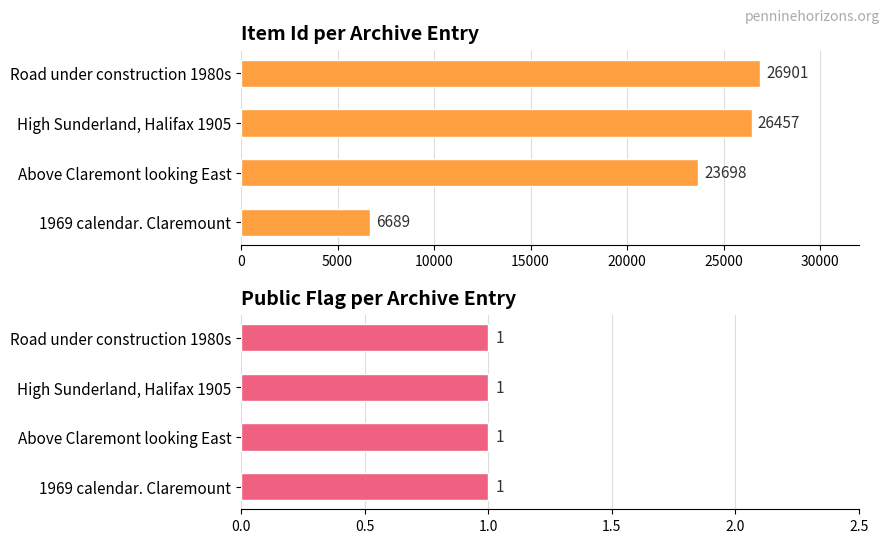

Is the value of Item Id at 5000 greater than the value of public at 5000?

Yes